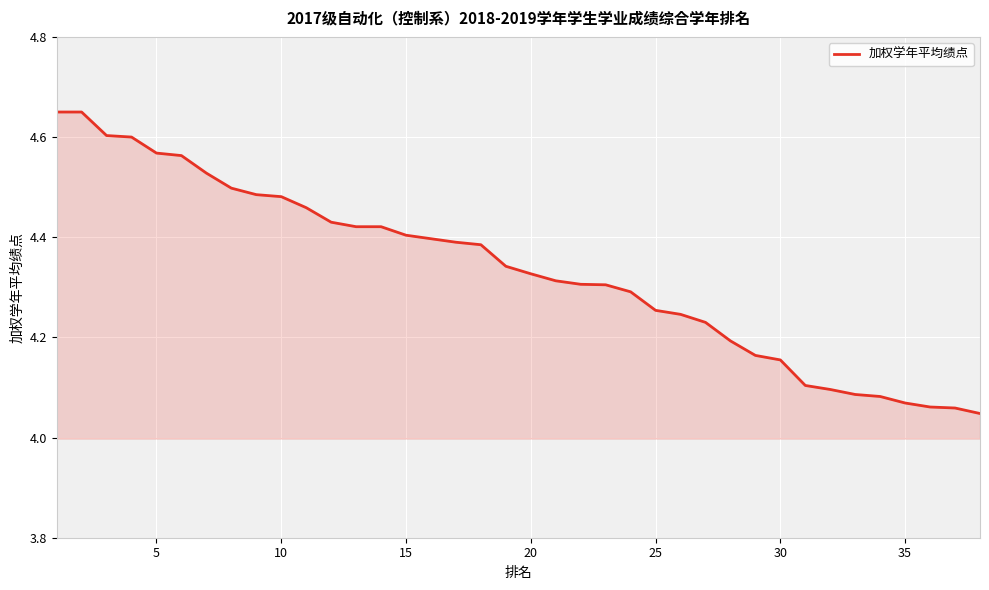

What is the difference between the maximum and minimum values?

0.6